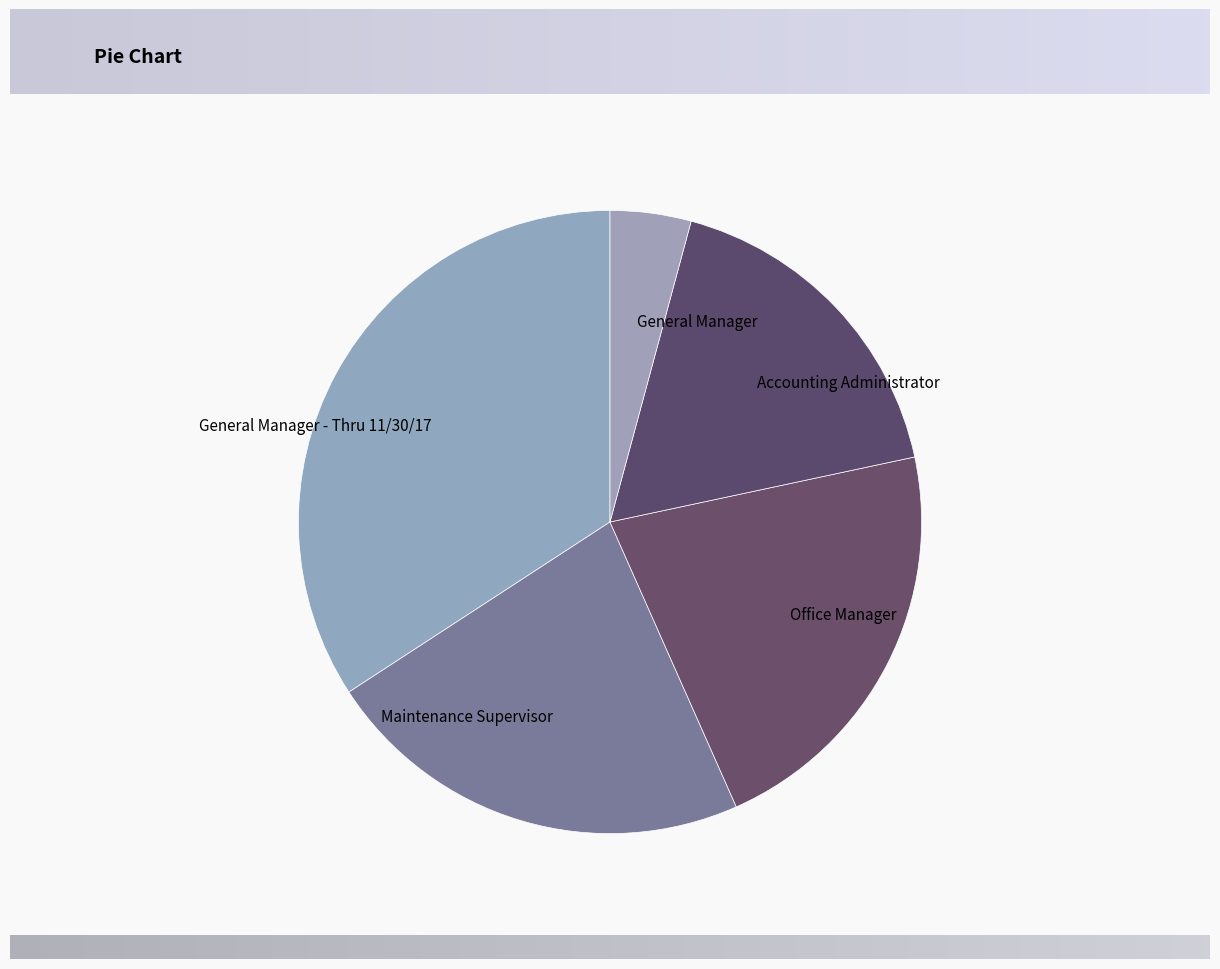

Is General Manager - Thru 11/30/17 the majority of the pie?

No